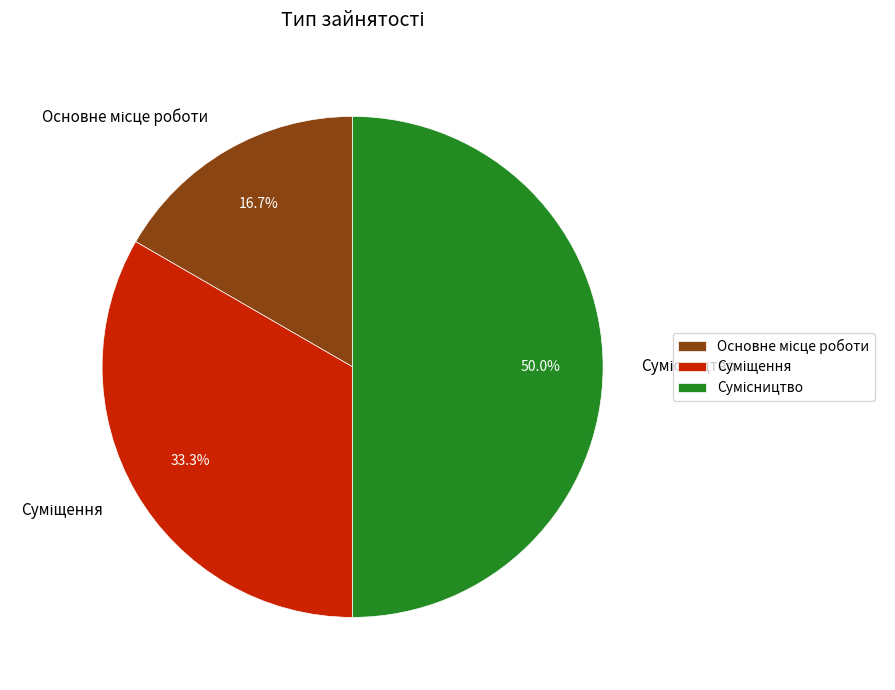

How many slices are in this pie chart?

3